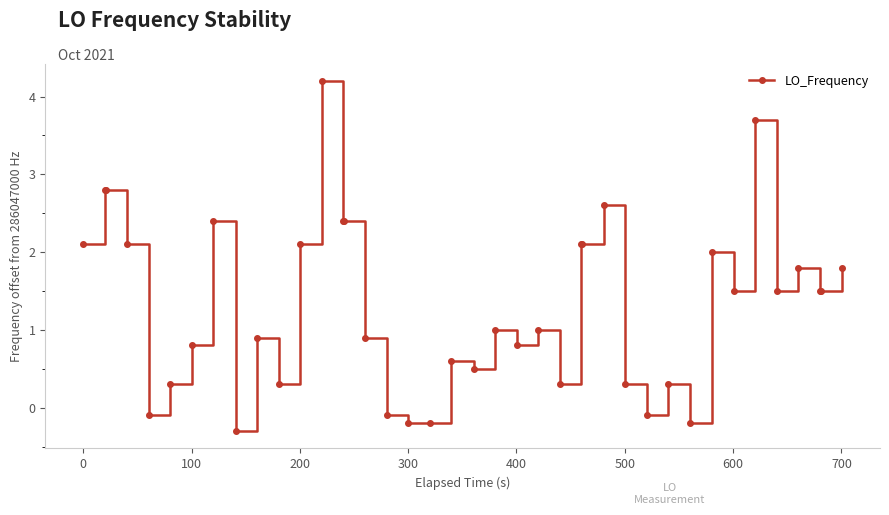

What is the sum of all values?

52.2